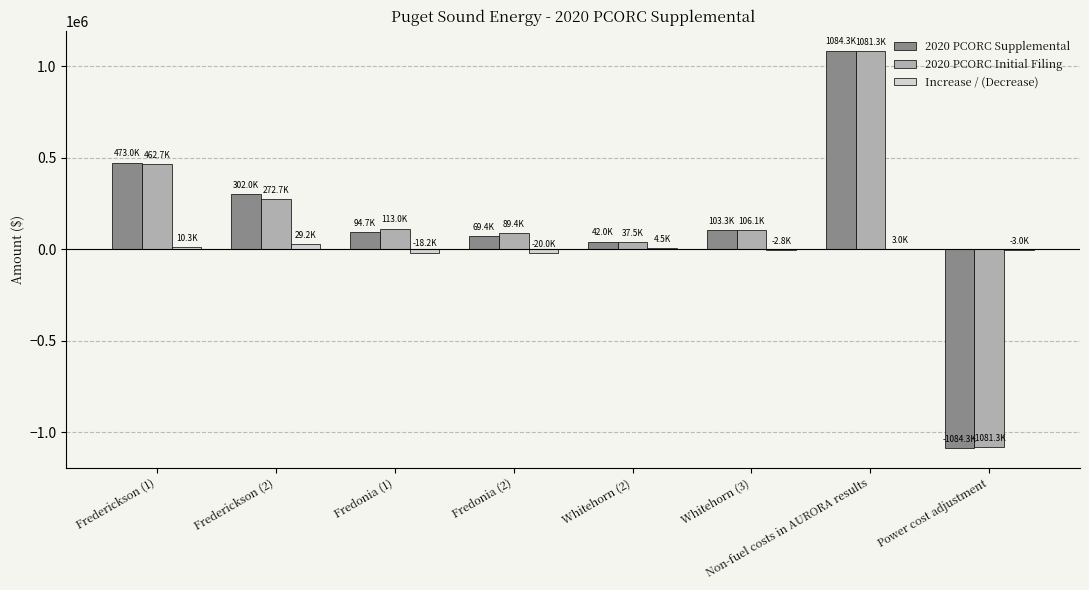

What is the sum of all 2020 PCORC Supplemental values?

1084314.7